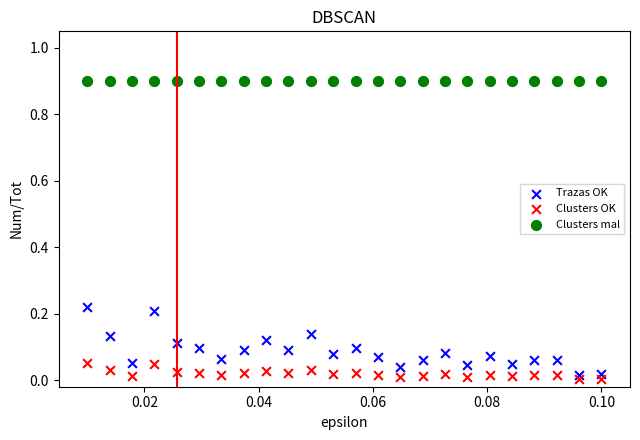

Which series contains the highest Y value?

Clusters mal